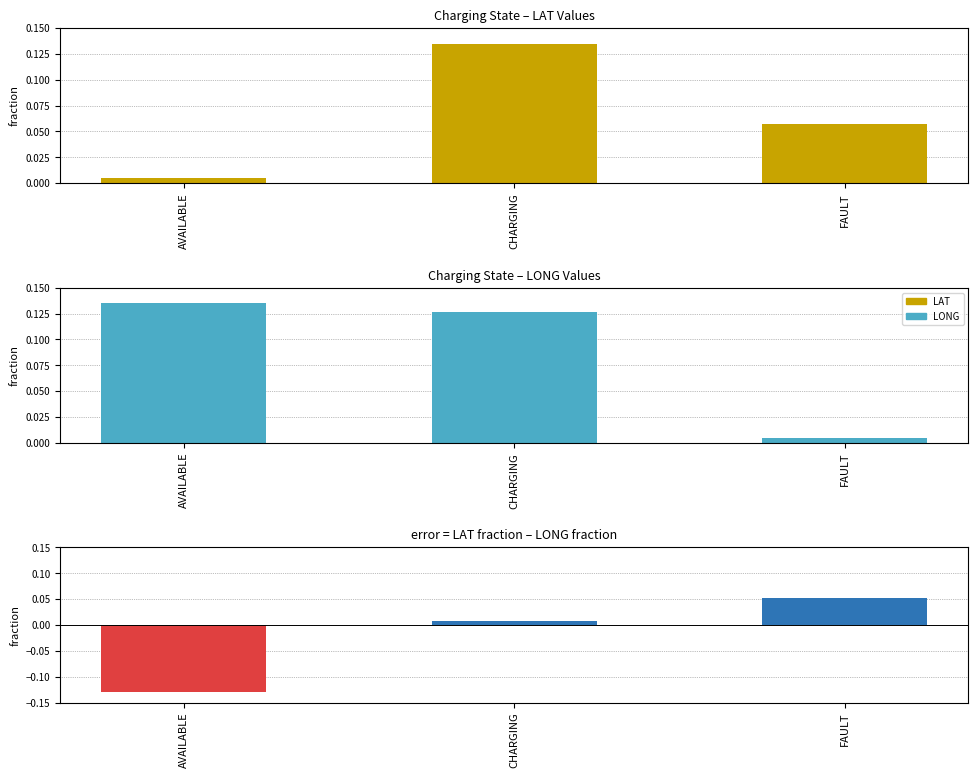

At how many categories does at least one series exceed 0?

3